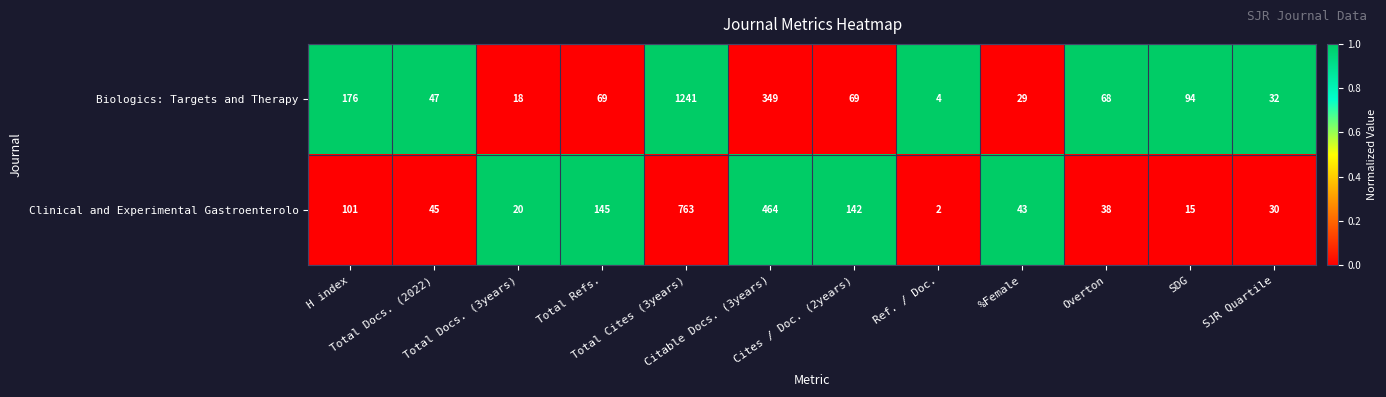

What is the spread (max minus min) of values at Total Refs.?

76